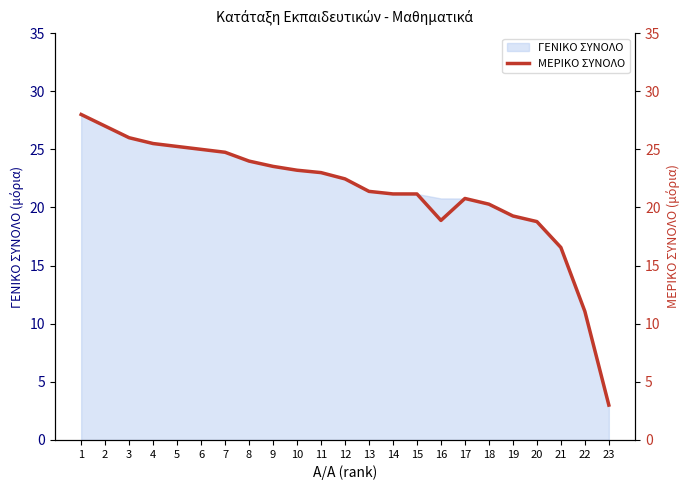

List the labels in order of value, largest first.

1, 2, 3, 4, 5, 6, 7, 8, 9, 10, 11, 12, 13, 14, 15, 17, 18, 19, 16, 20, 21, 22, 23